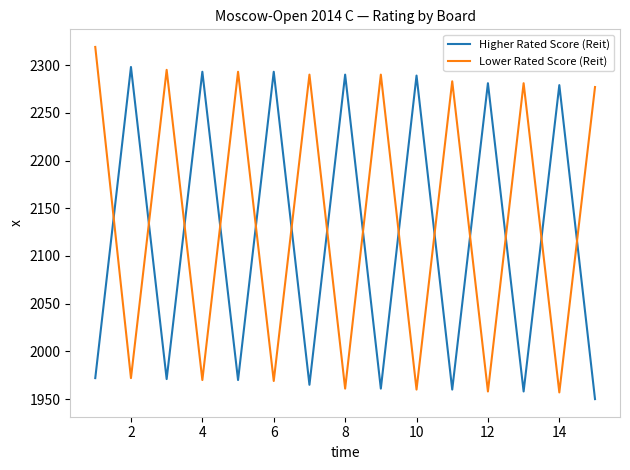

True or false: Higher Rated Score (Reit) and Lower Rated Score (Reit) cross at least once.

True